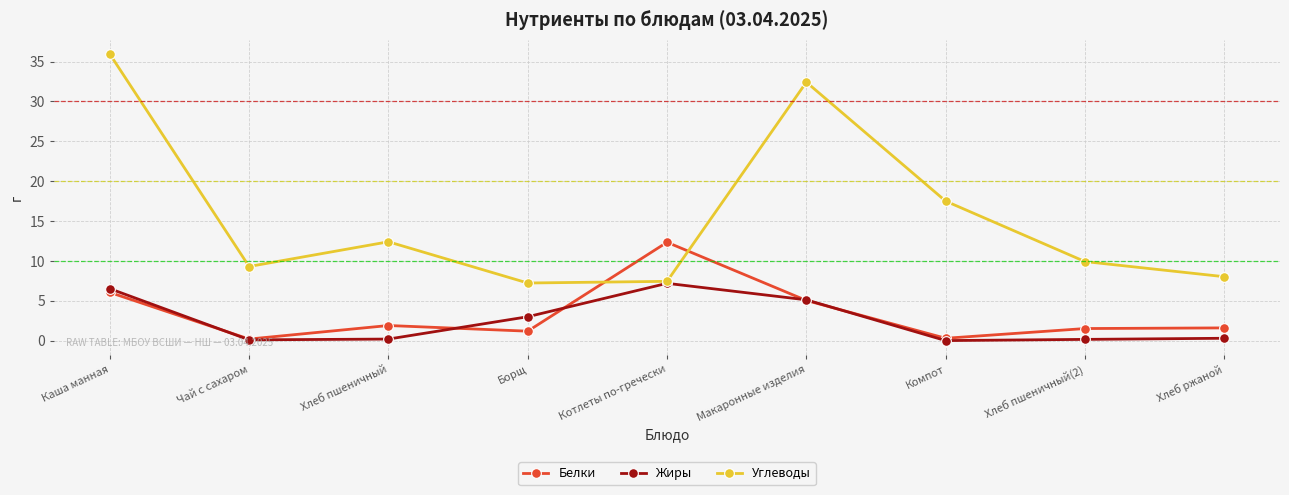

What is the sum of the Углеводы values at Каша манная and Хлеб ржаной?

44.0